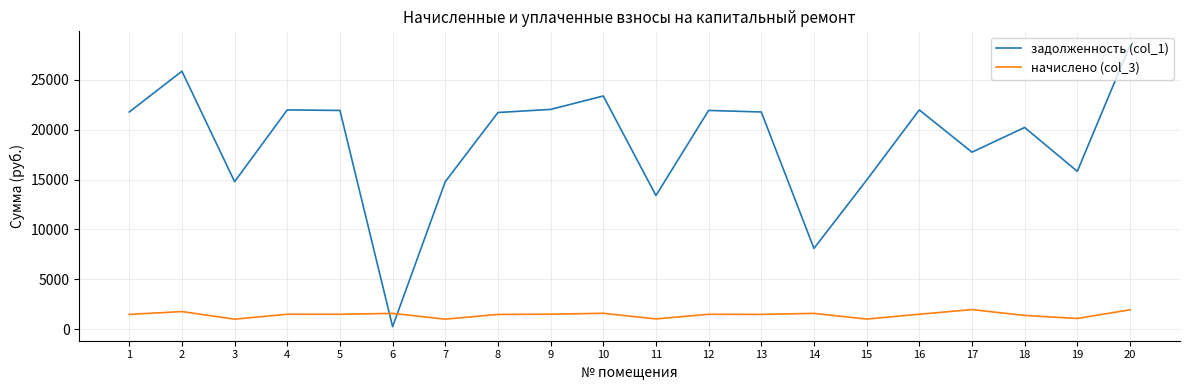

True or false: начислено (col_3) has a value of 1015.9 at 3.

True